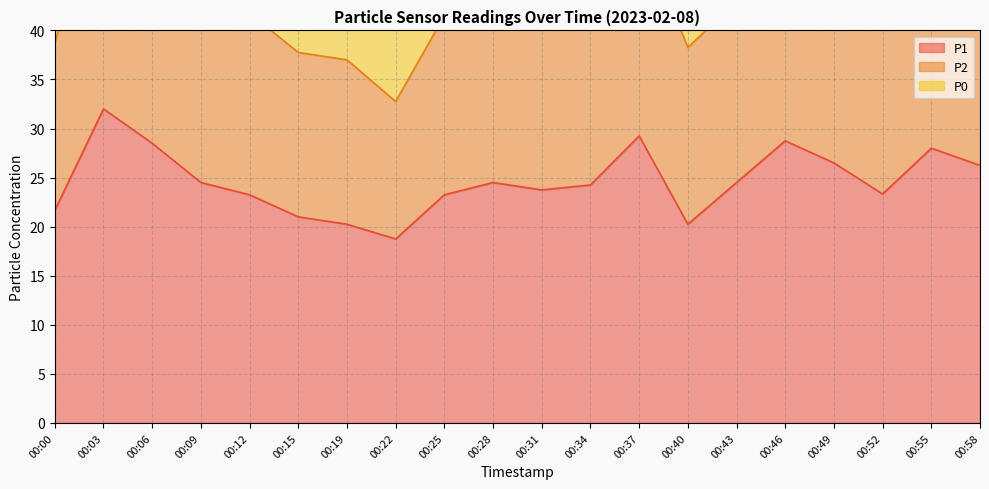

What is the highest value of the P2 series?

70.8